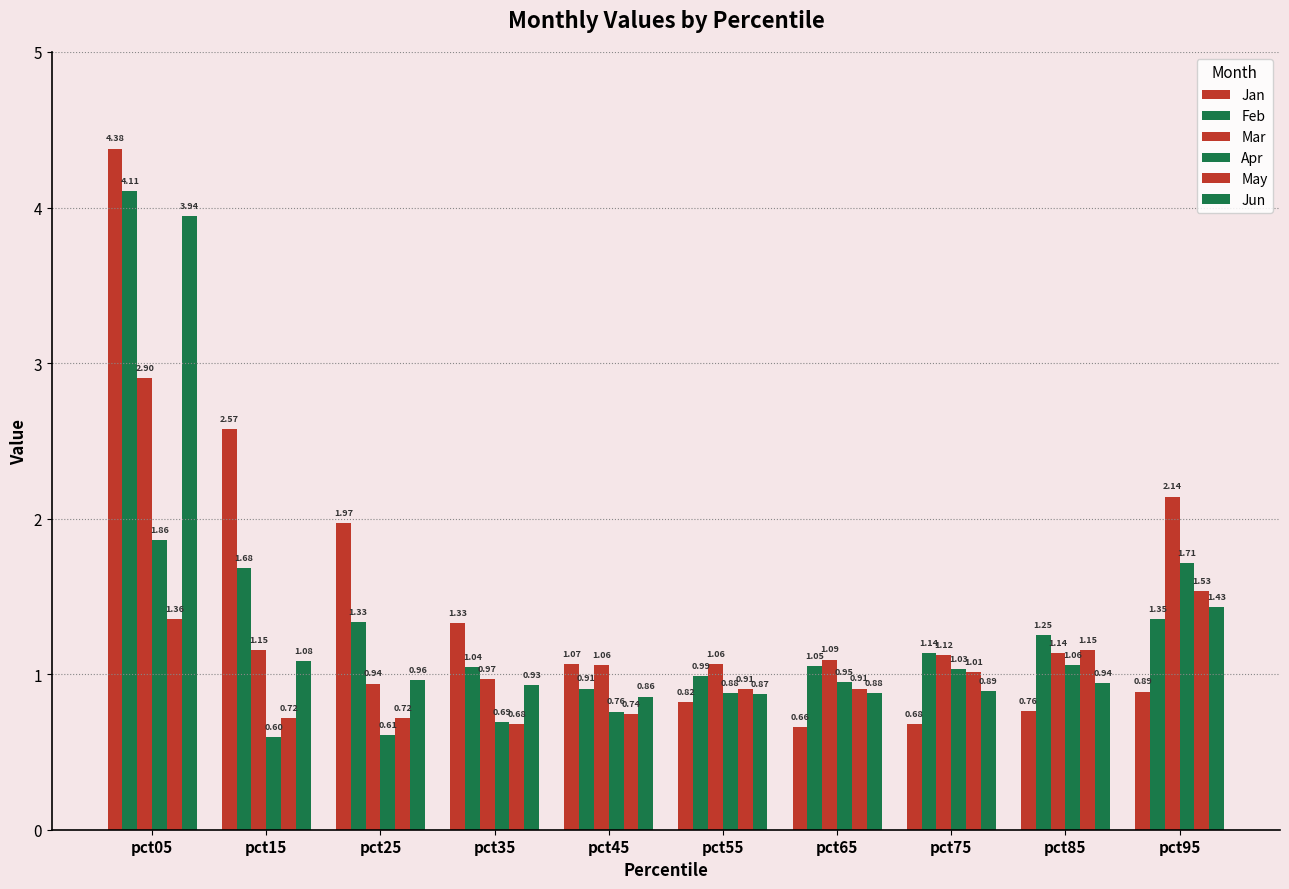

Where is Apr nearest to the value 1?

pct75